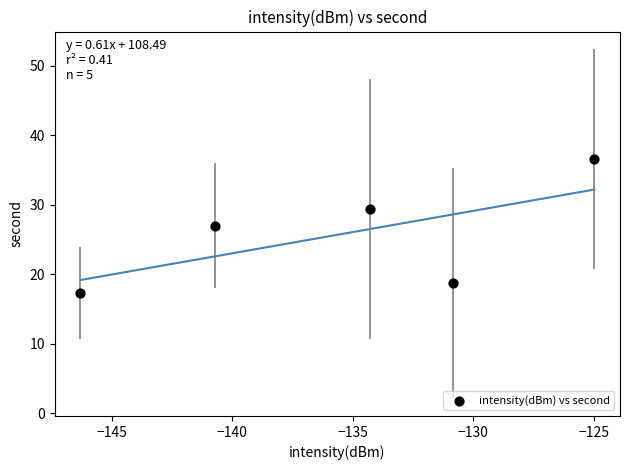

What Y value in the scatter plot is closest to 26?

27.0